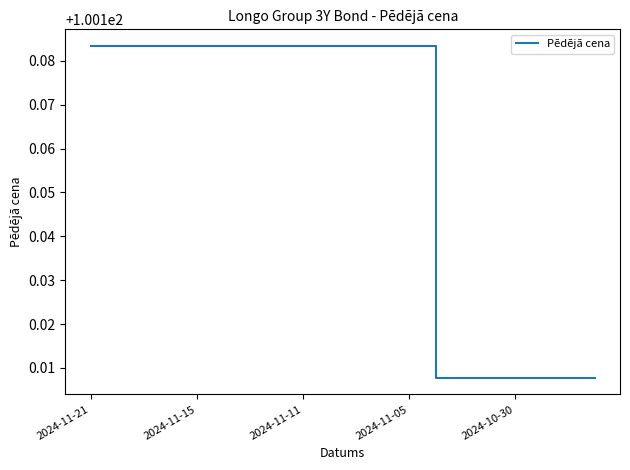

How many series are shown in this chart?

1